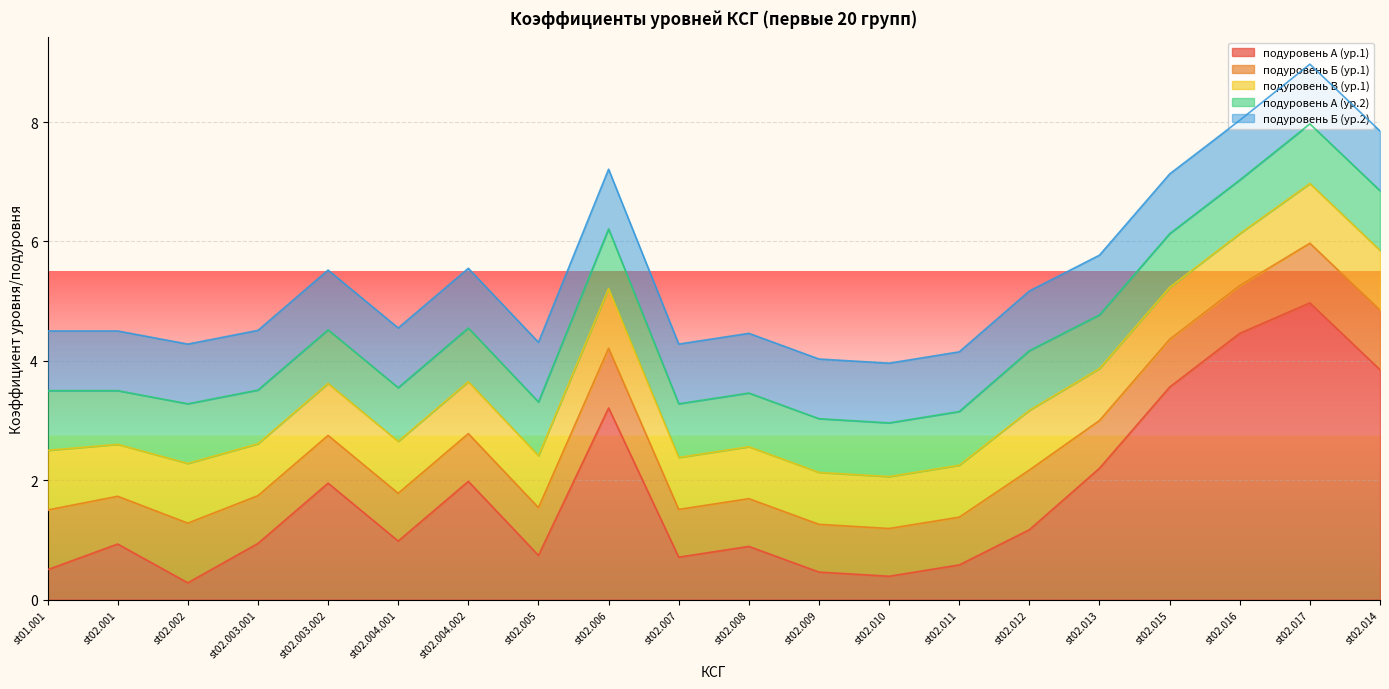

Read the подуровень Б (ур.1) value at st02.004.001.

0.8